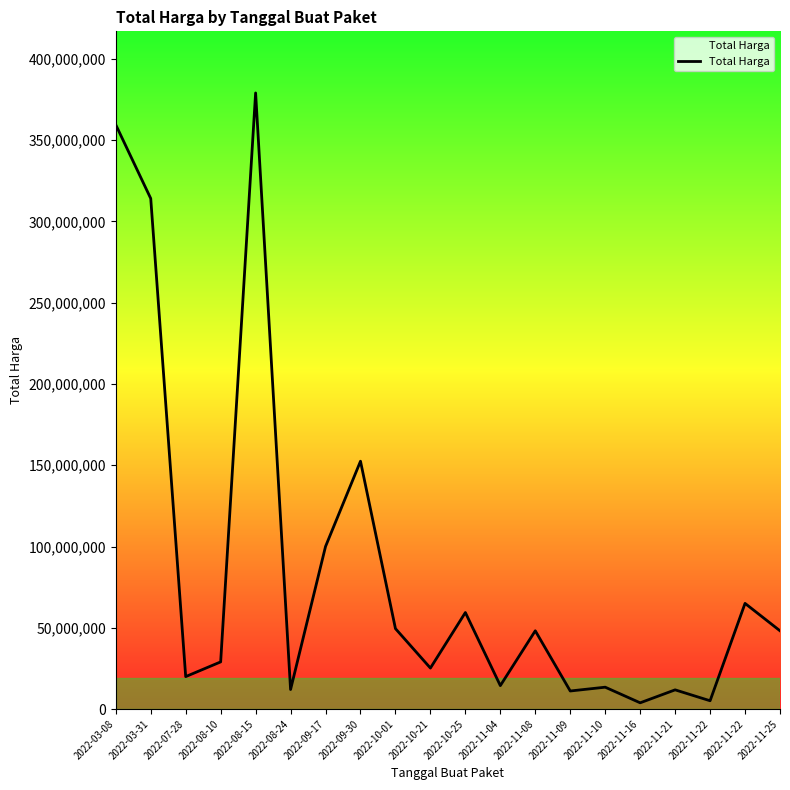

Where is the data nearest to the value 191450000?

2022-09-30